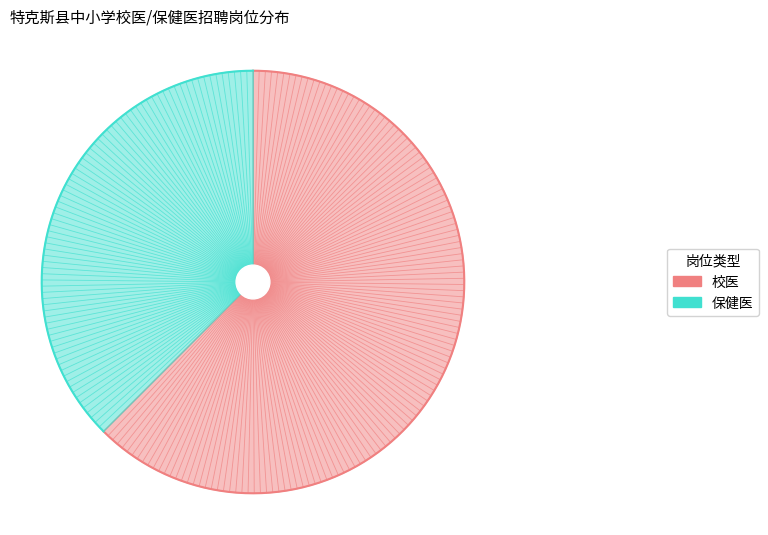

What portion of the pie excludes 校医?

37.5%